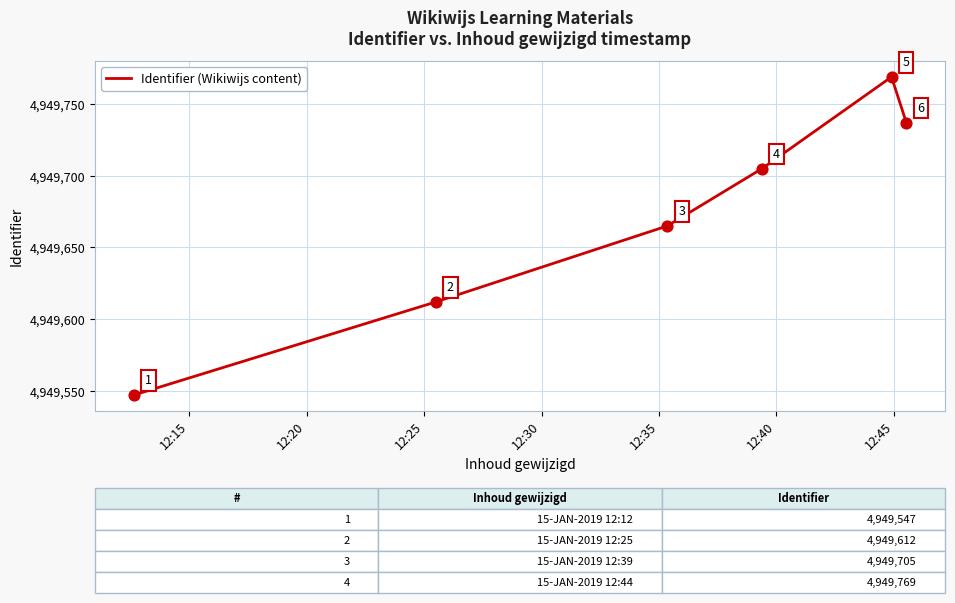

How many interior local peaks (higher than both neighbors) does the data have?

1